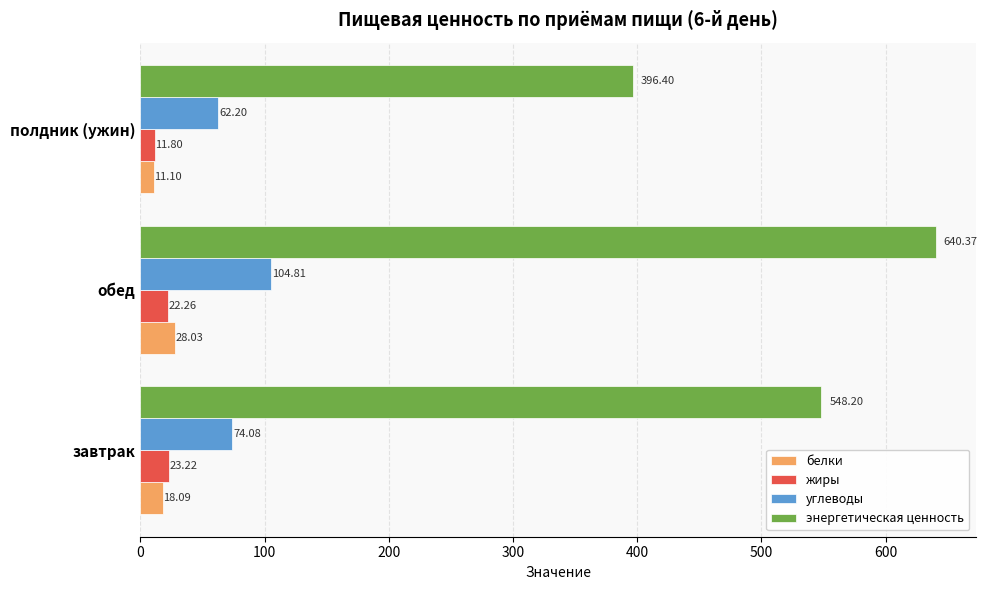

How many data points in белки are above 18?

2